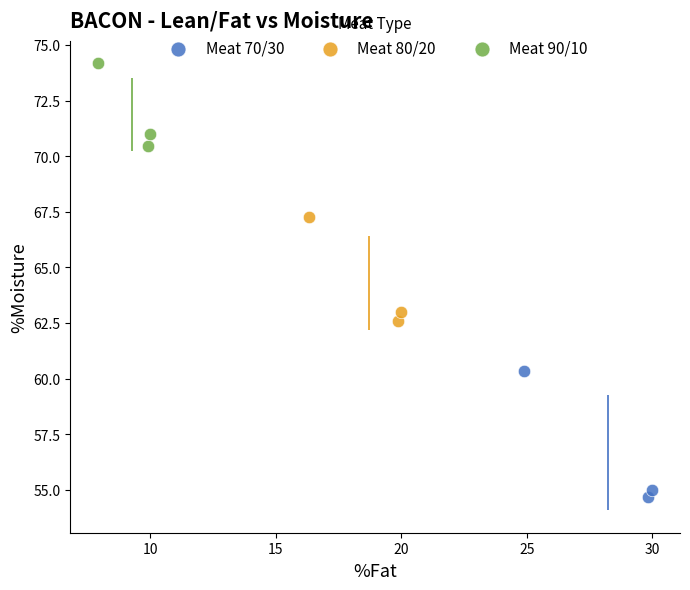

Which series contains the highest Y value?

Meat 90/10